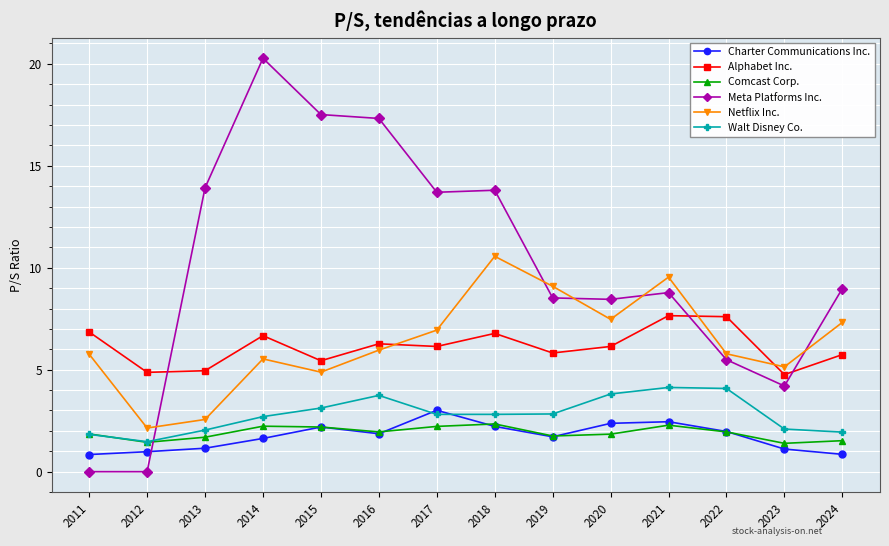

Which series has the largest total across all categories?

Meta Platforms Inc.